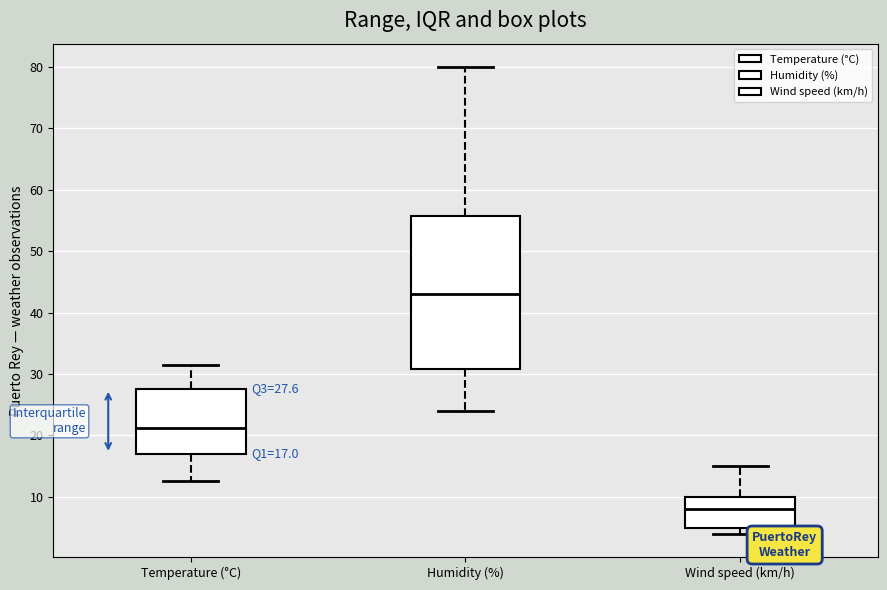

Which box's median line is the highest?

Humidity (%)